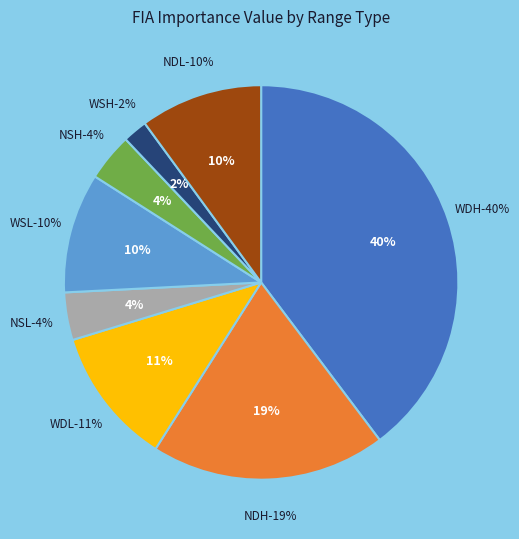

How much of the chart is everything except WDL?

88.7%